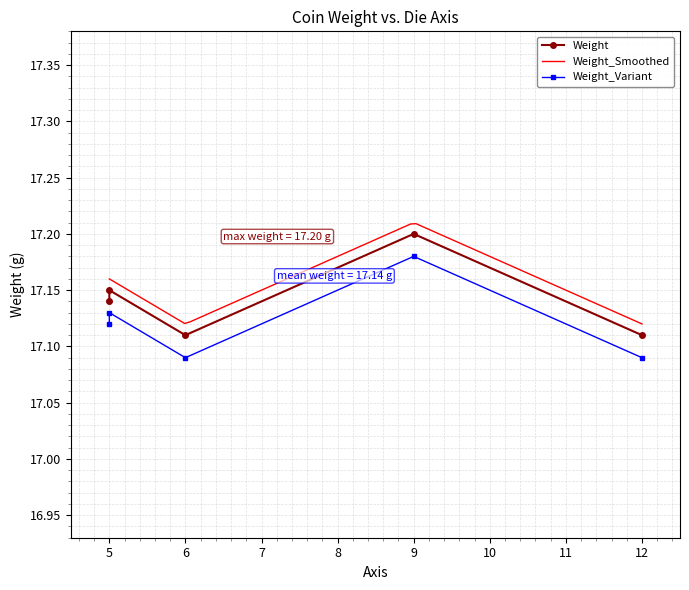

List the labels in order of value, largest first.

9, 5, 5, 6, 12